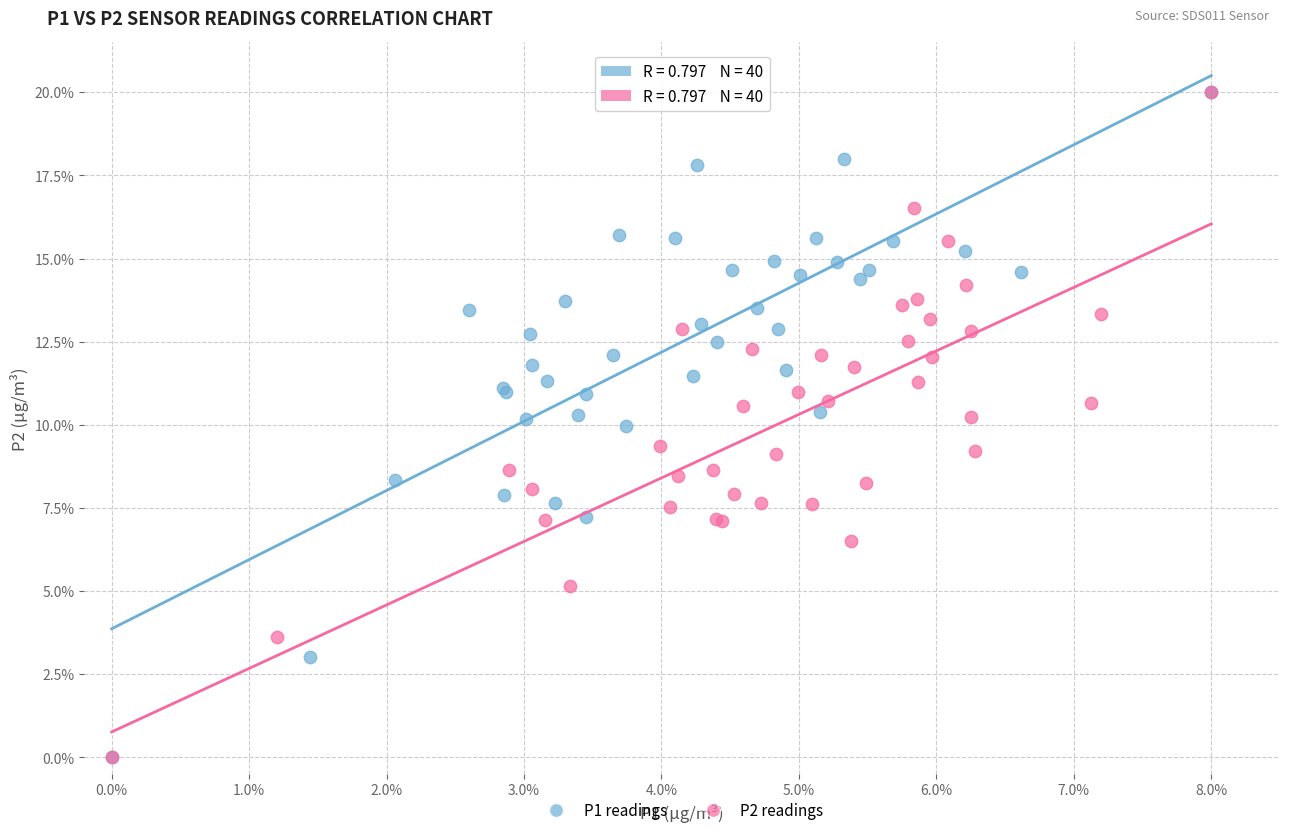

What are all the series names shown in the legend?

P1 readings, P2 readings